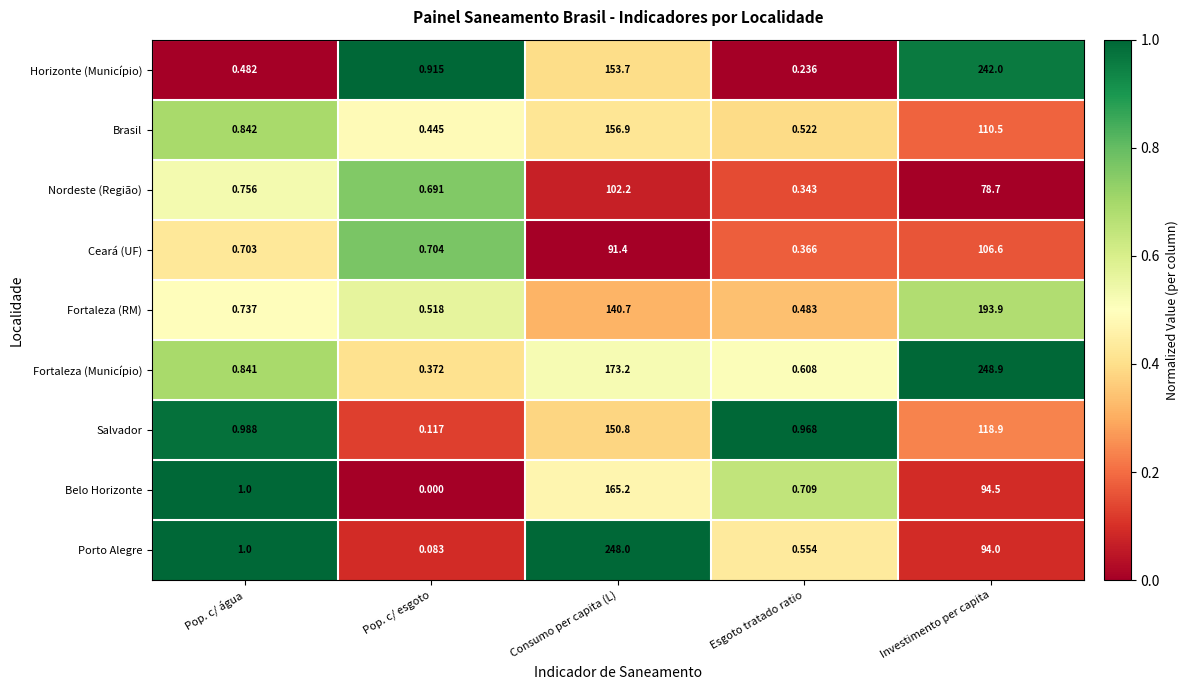

Which series has the largest total across all categories?

Fortaleza (Município)